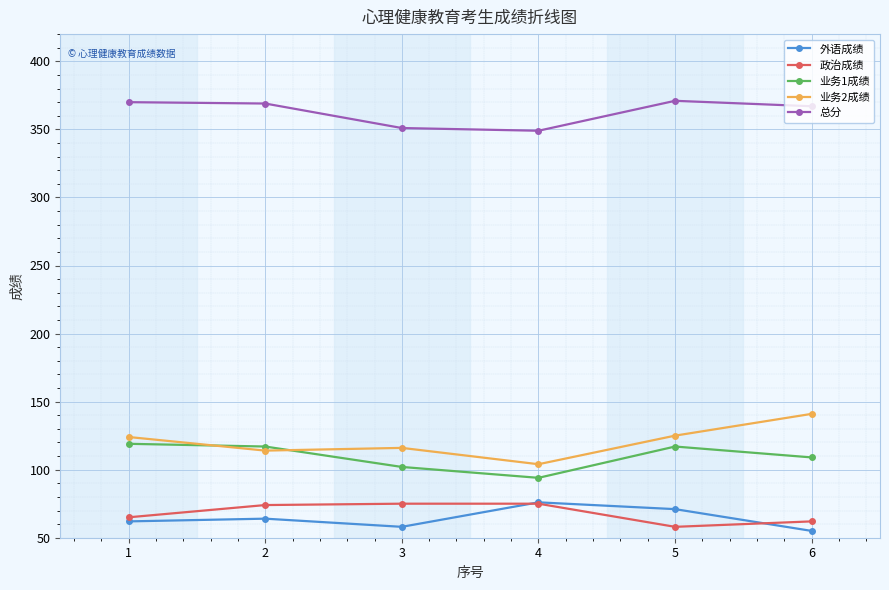

What is the spread (max minus min) of values at 4?

274